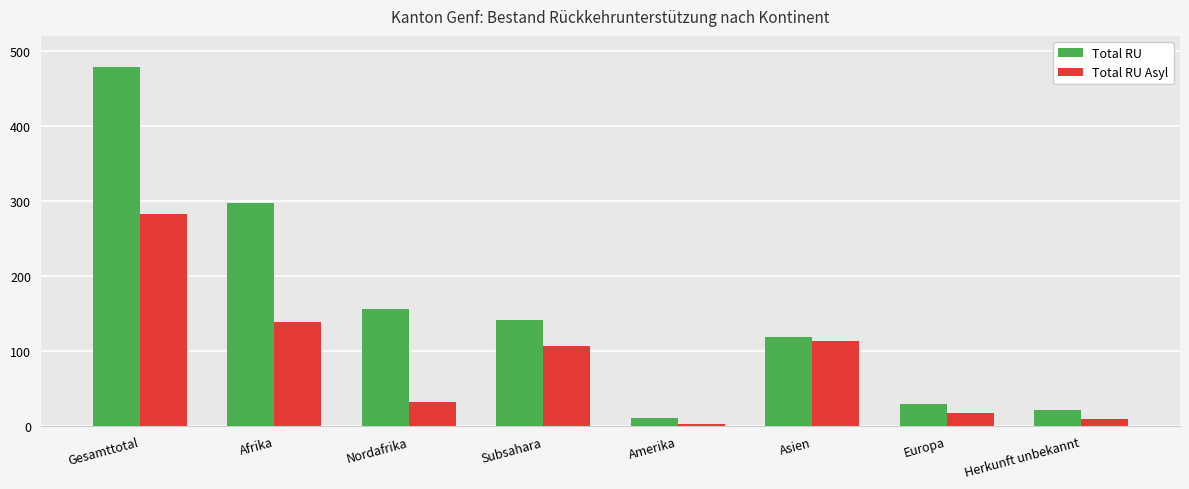

At which label does Total RU first exceed 141?

Gesamttotal